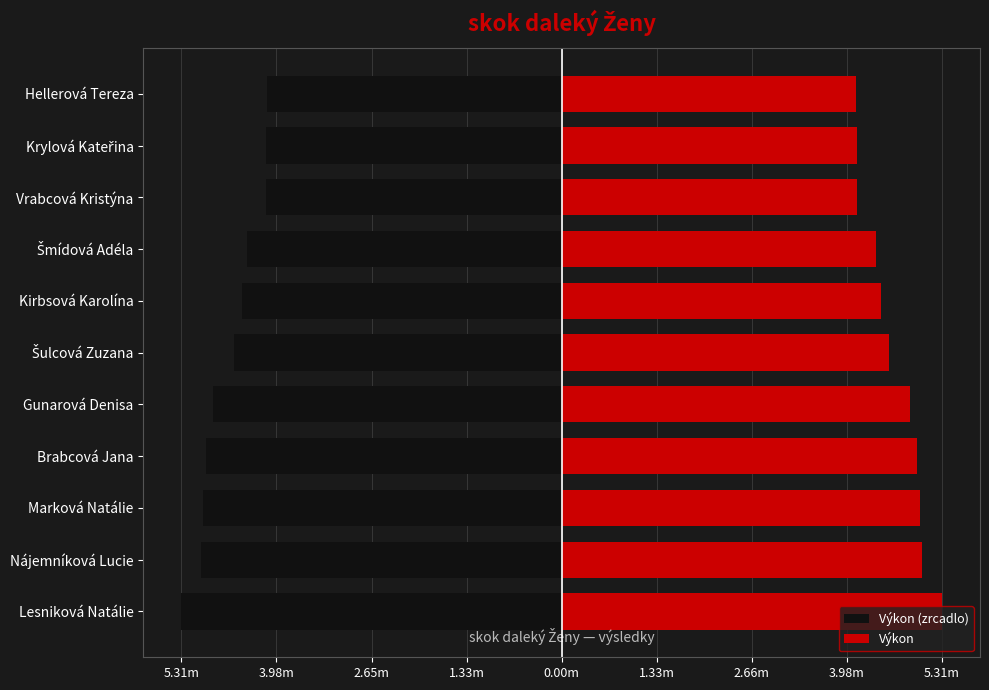

True or false: Výkon has a value of 5.4 at Hellerová Tereza.

False